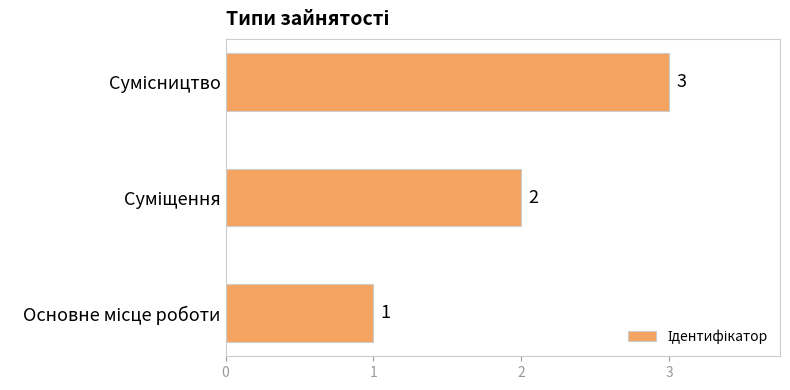

How many values are between 1 and 3?

3